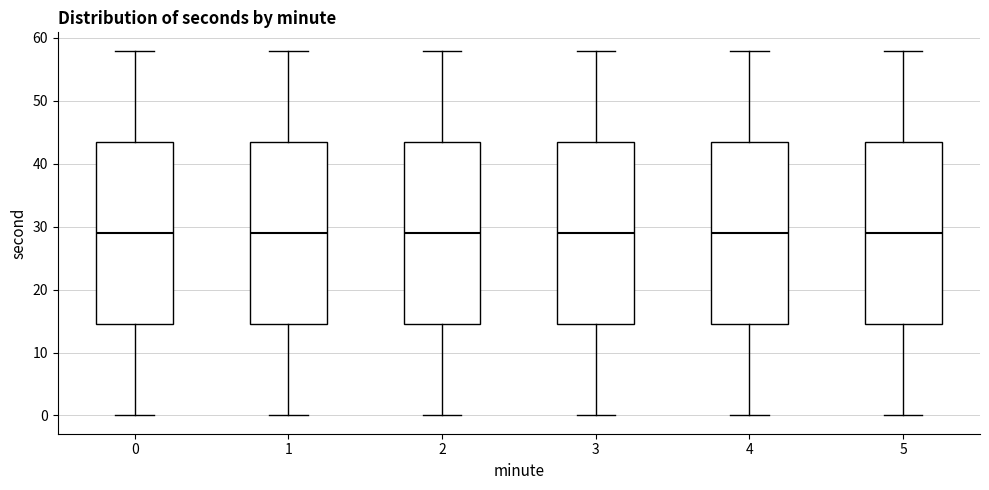

Where does the upper whisker of the box at x = 1 end on the y-axis? The values are not printed on the chart, so give them approximately, as read against the axis.

58